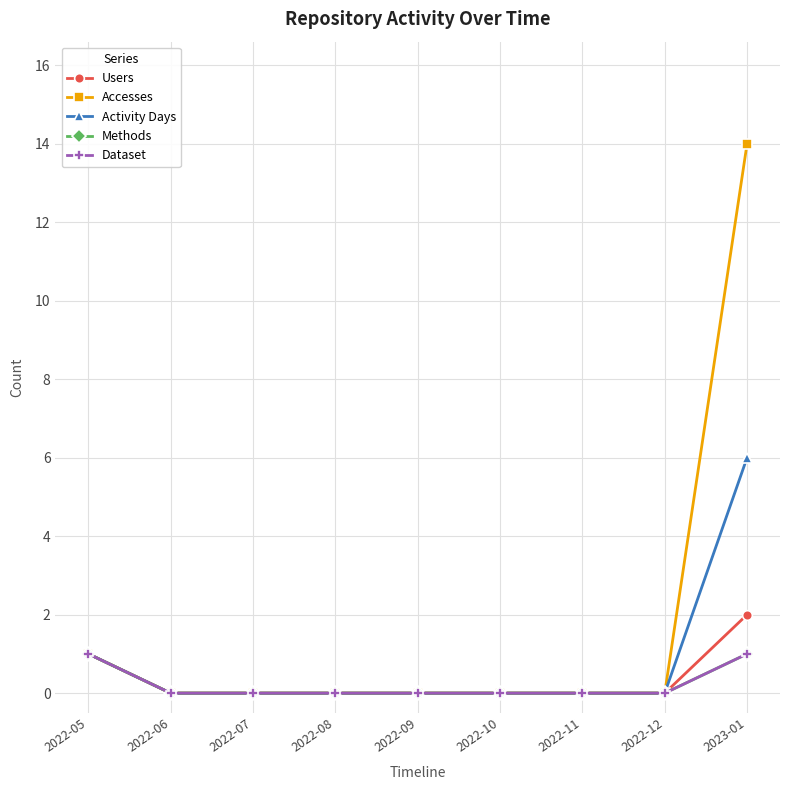

Is the value of Methods at 2022-07 greater than the value of Users at 2022-10?

No